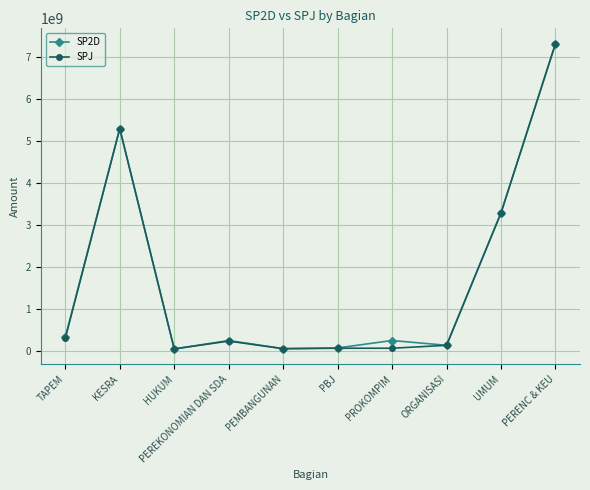

Which series has the widest spread of values?

SPJ